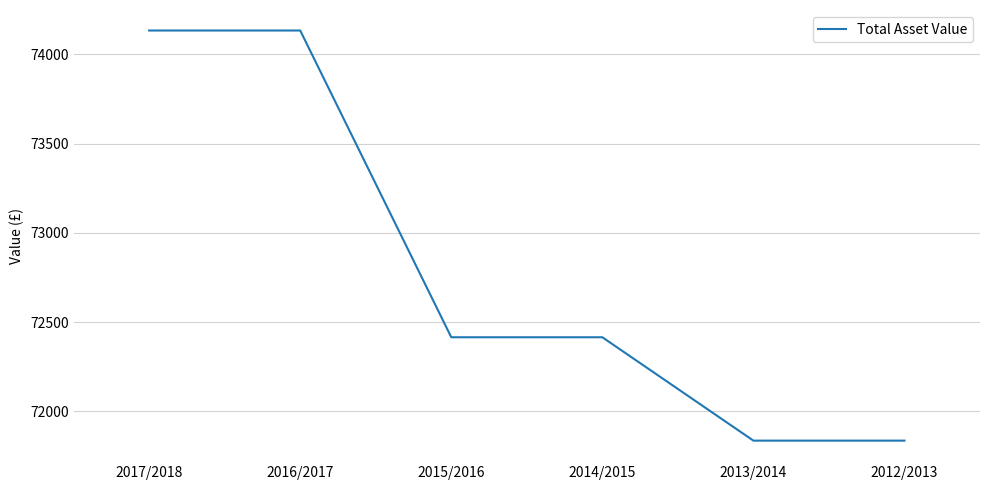

What is the sum of all values?

436768